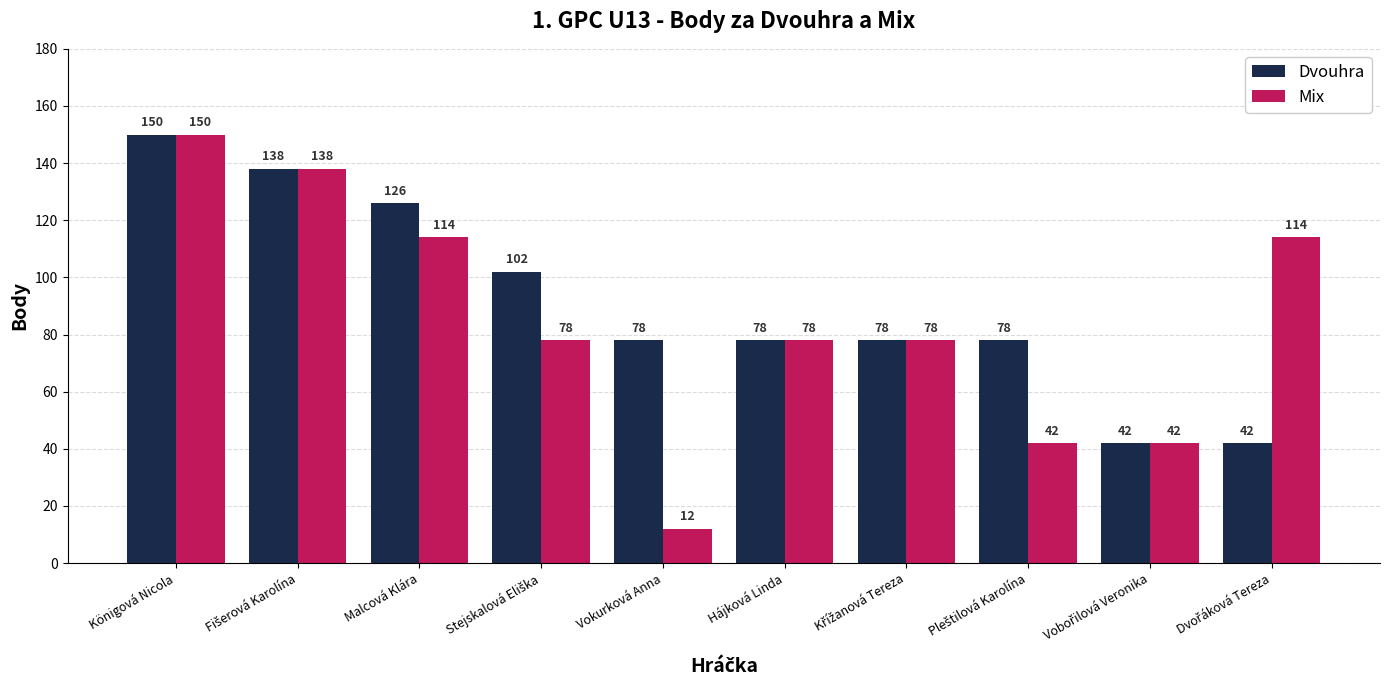

Which series has the largest range (max minus min)?

Mix